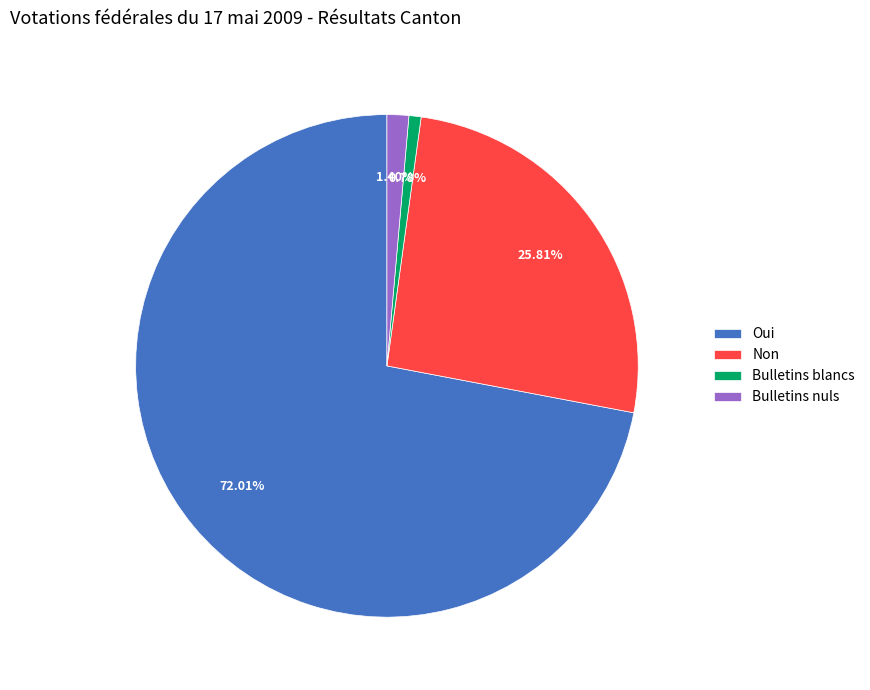

How many slices are in this pie chart?

4